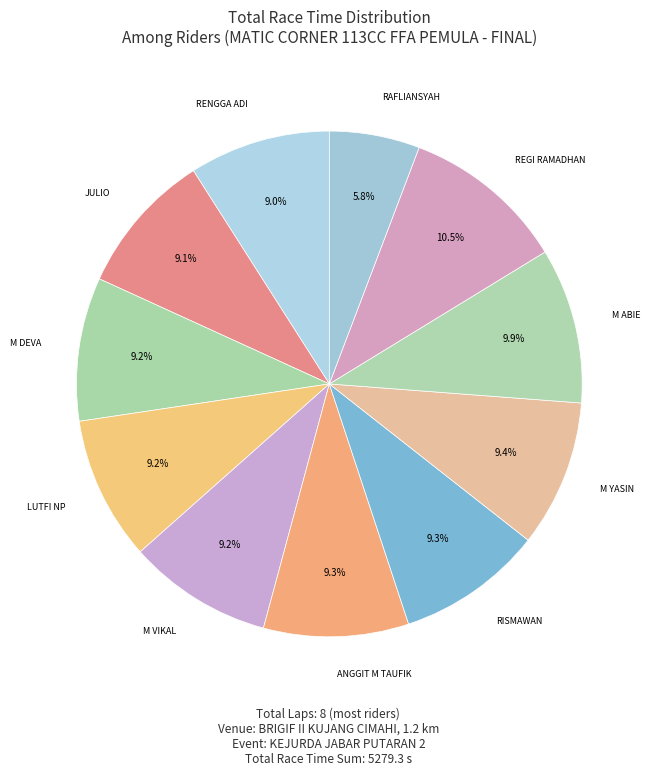

Count the number of slices in the pie.

11